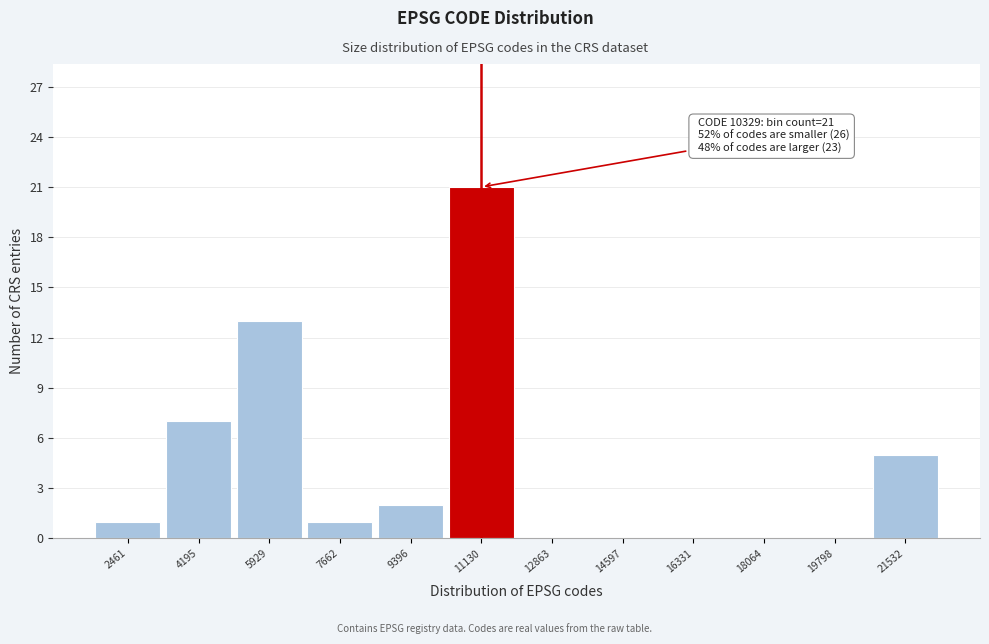

Over which range of the x-axis is the bar tallest?

10200 to 12000